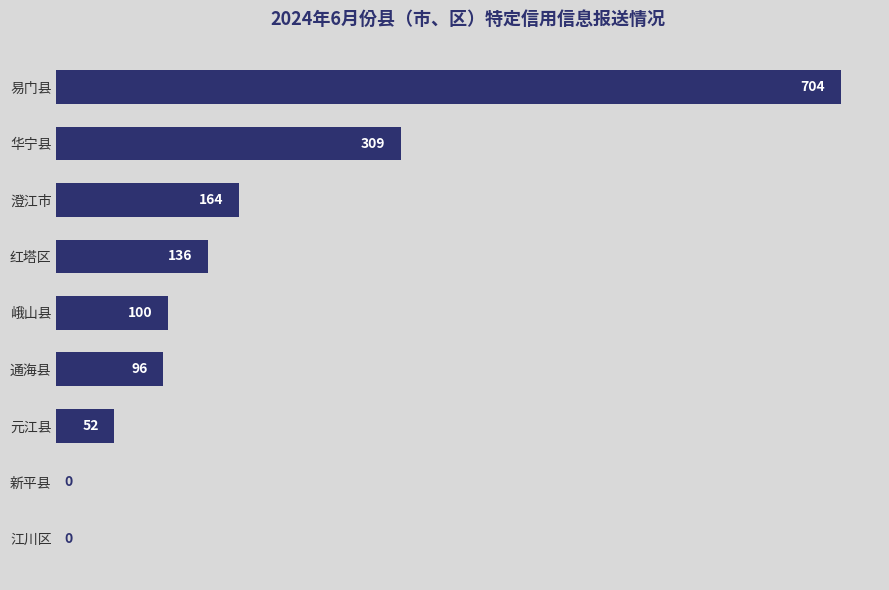

What is the ratio of the value at 元江县 to the value at 峨山县?

0.5